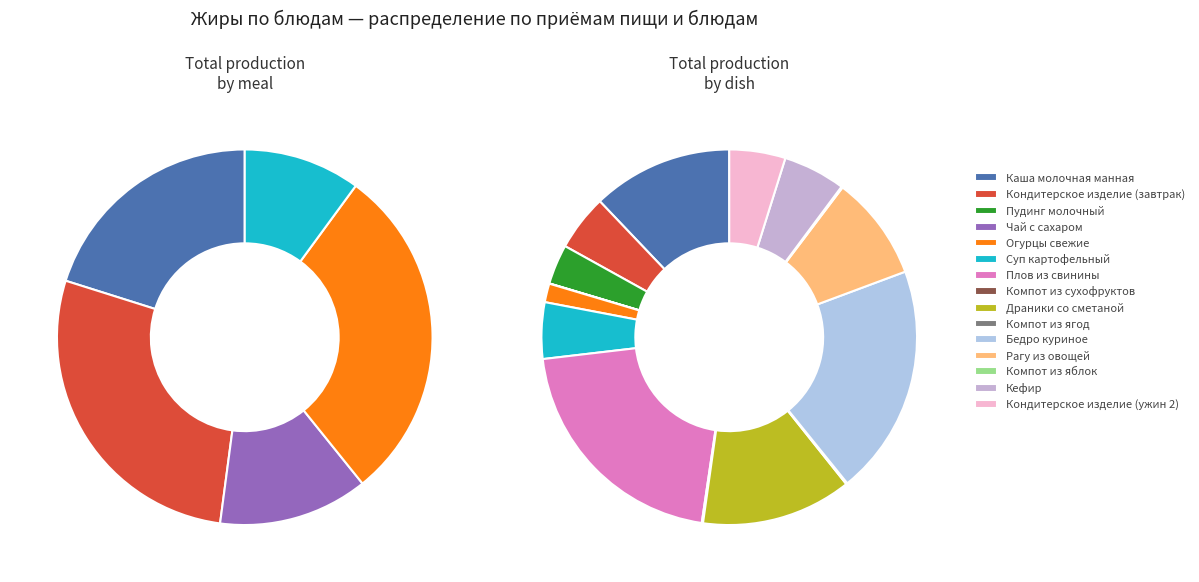

Which slice is the smallest?

Чай с сахаром